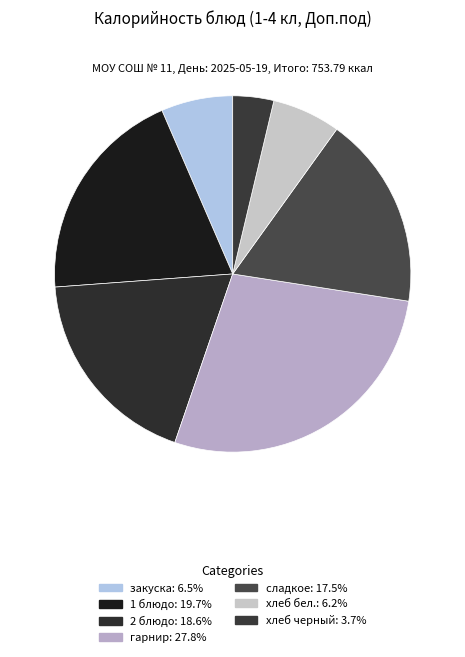

Count the number of slices in the pie.

7